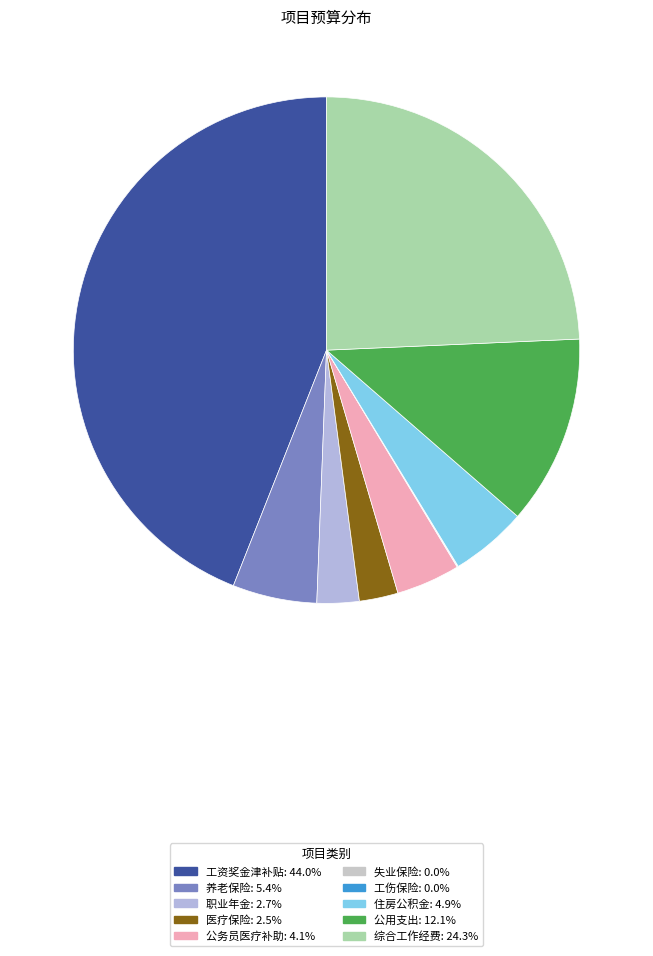

How many slices are in this pie chart?

10